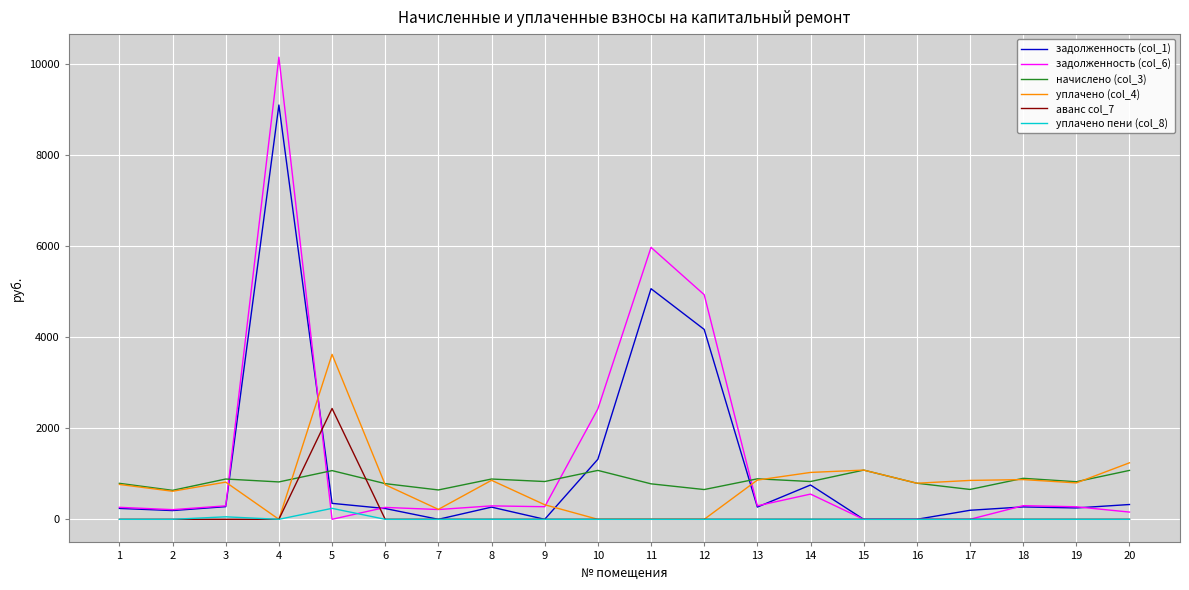

What is the difference between the highest and lowest values at 16?

792.7